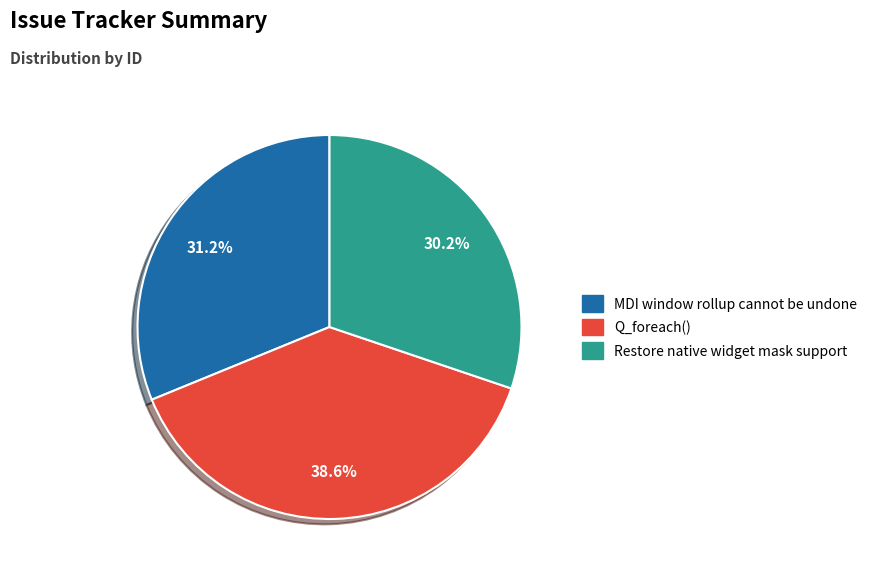

True or false: Restore native widget mask support accounts for 30% of the total.

True